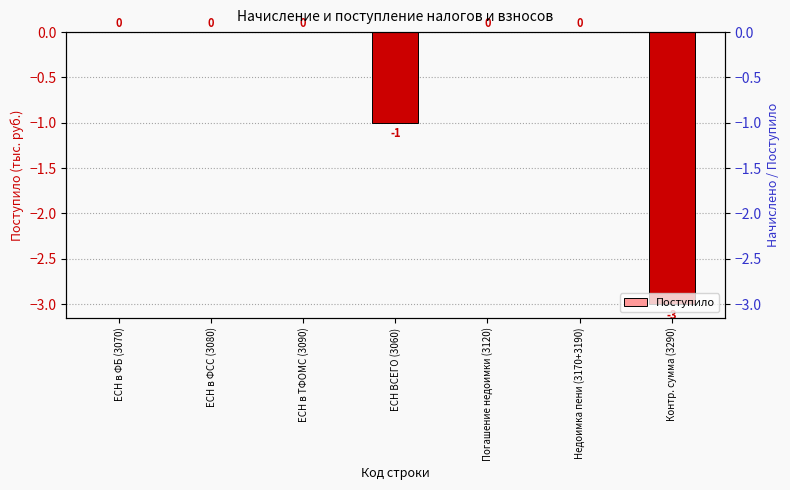

How many values are between -1 and 0?

6